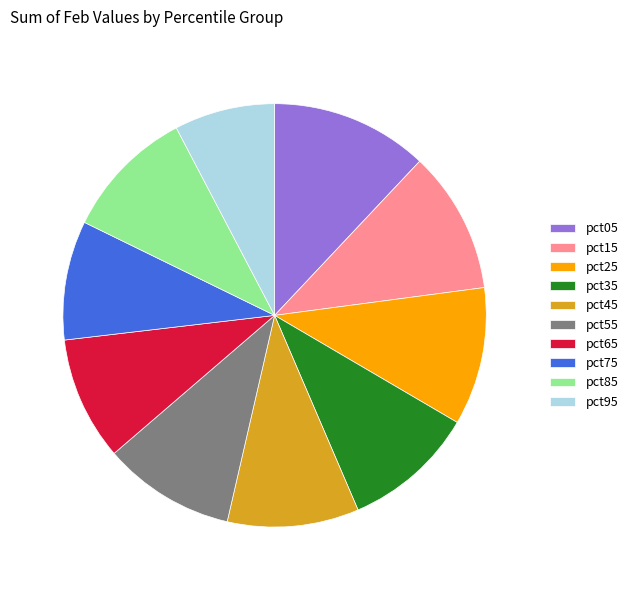

Does pct35 represent more than half of the total?

No